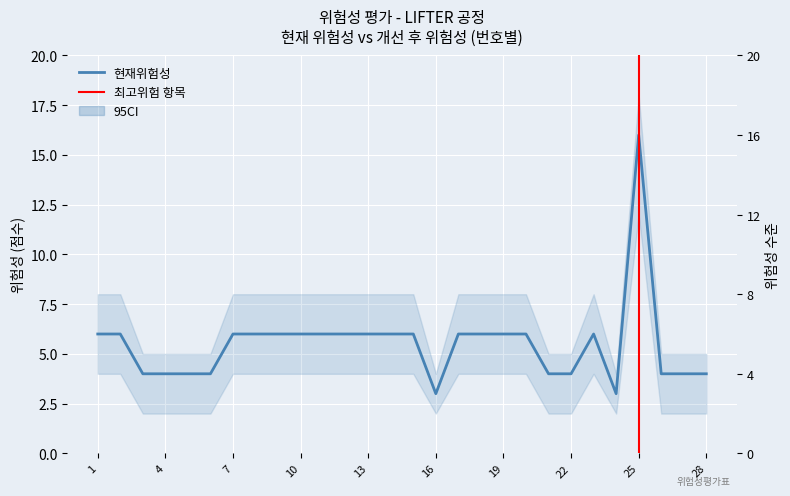

How many interior local peaks does the 개선 후 위험성 series have?

4